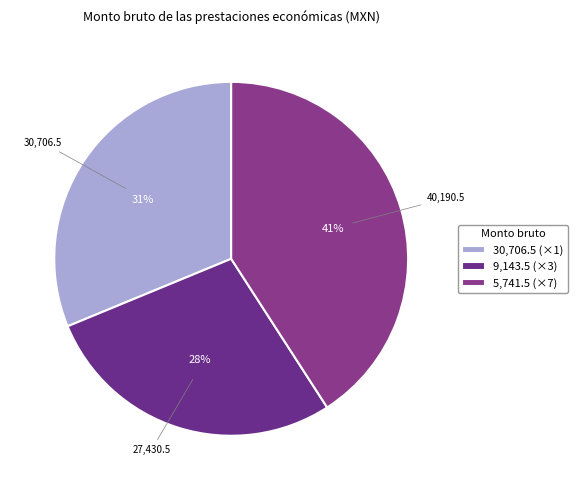

Is there a majority slice in this chart?

No